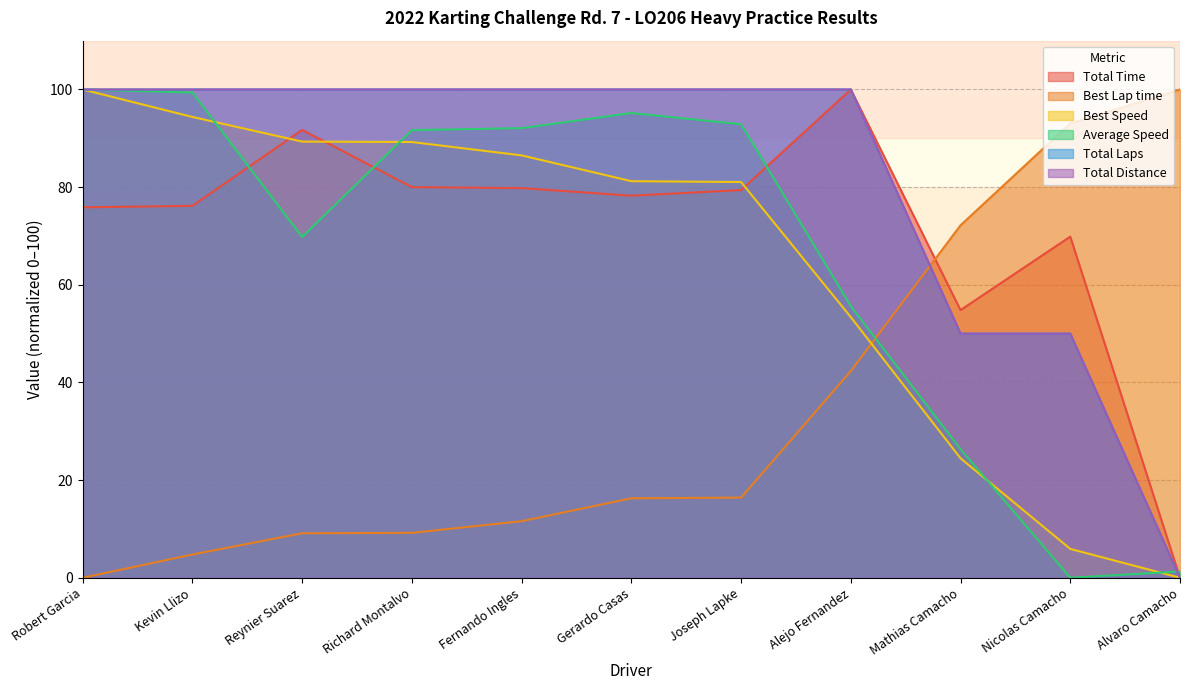

What is the difference between the maximum and minimum values in the Average Speed series?

100.0